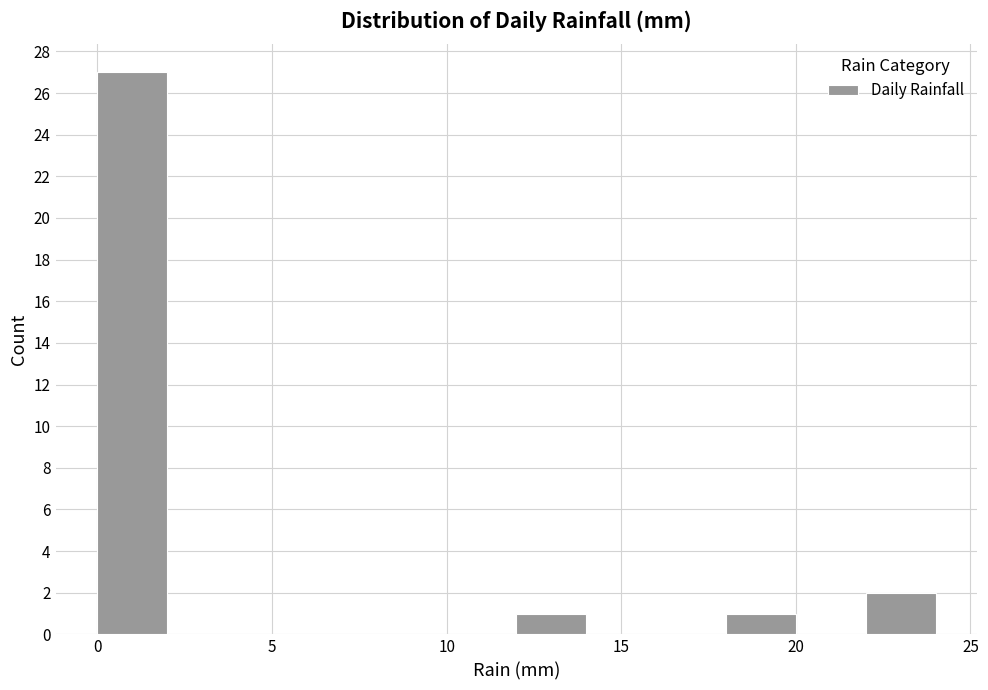

What is the height of the bar covering 18 to 20 on the x-axis? The values are not printed on the chart, so give them approximately, as read against the axis.

1